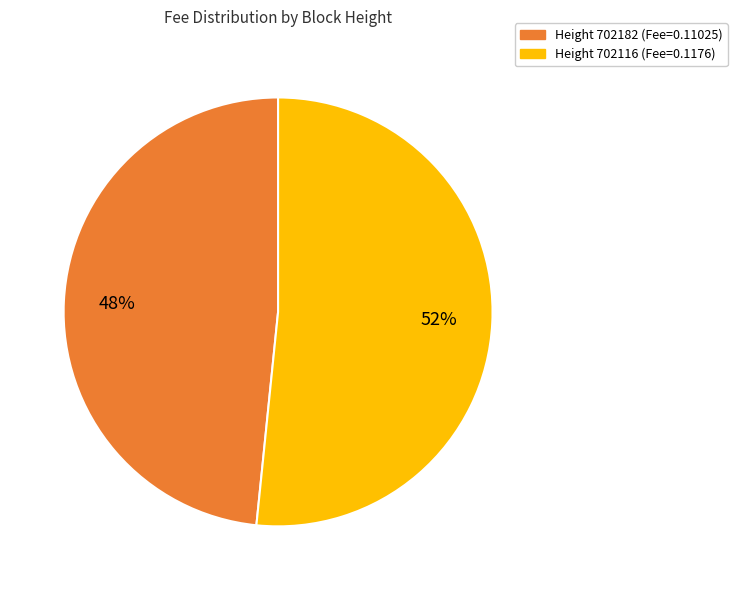

To the nearest percent, what is the average slice percentage?

50%